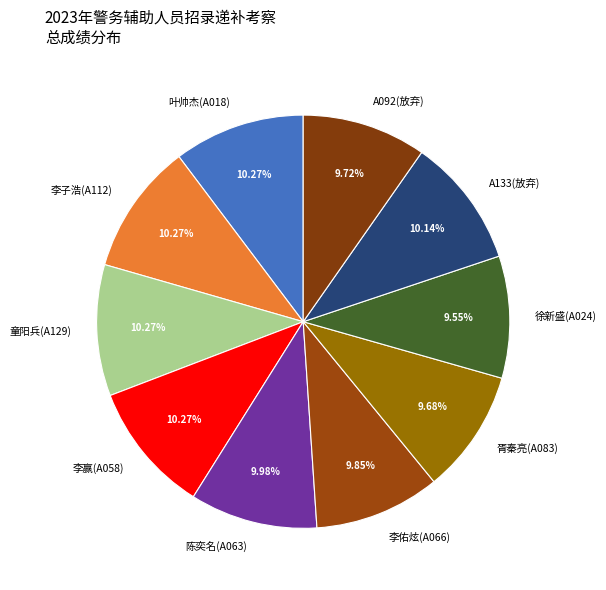

What is the ratio of the value at 胥秦亮(A083) to the value at 叶帅杰(A018)?

0.9